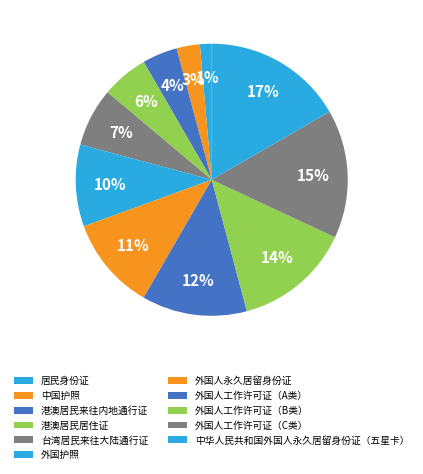

How many slices are in this pie chart?

11